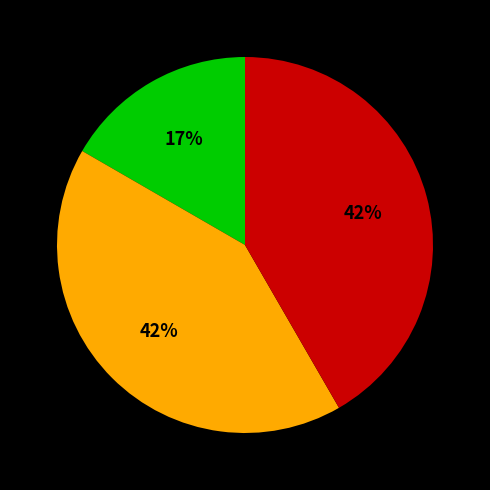

Count the number of slices in the pie.

3